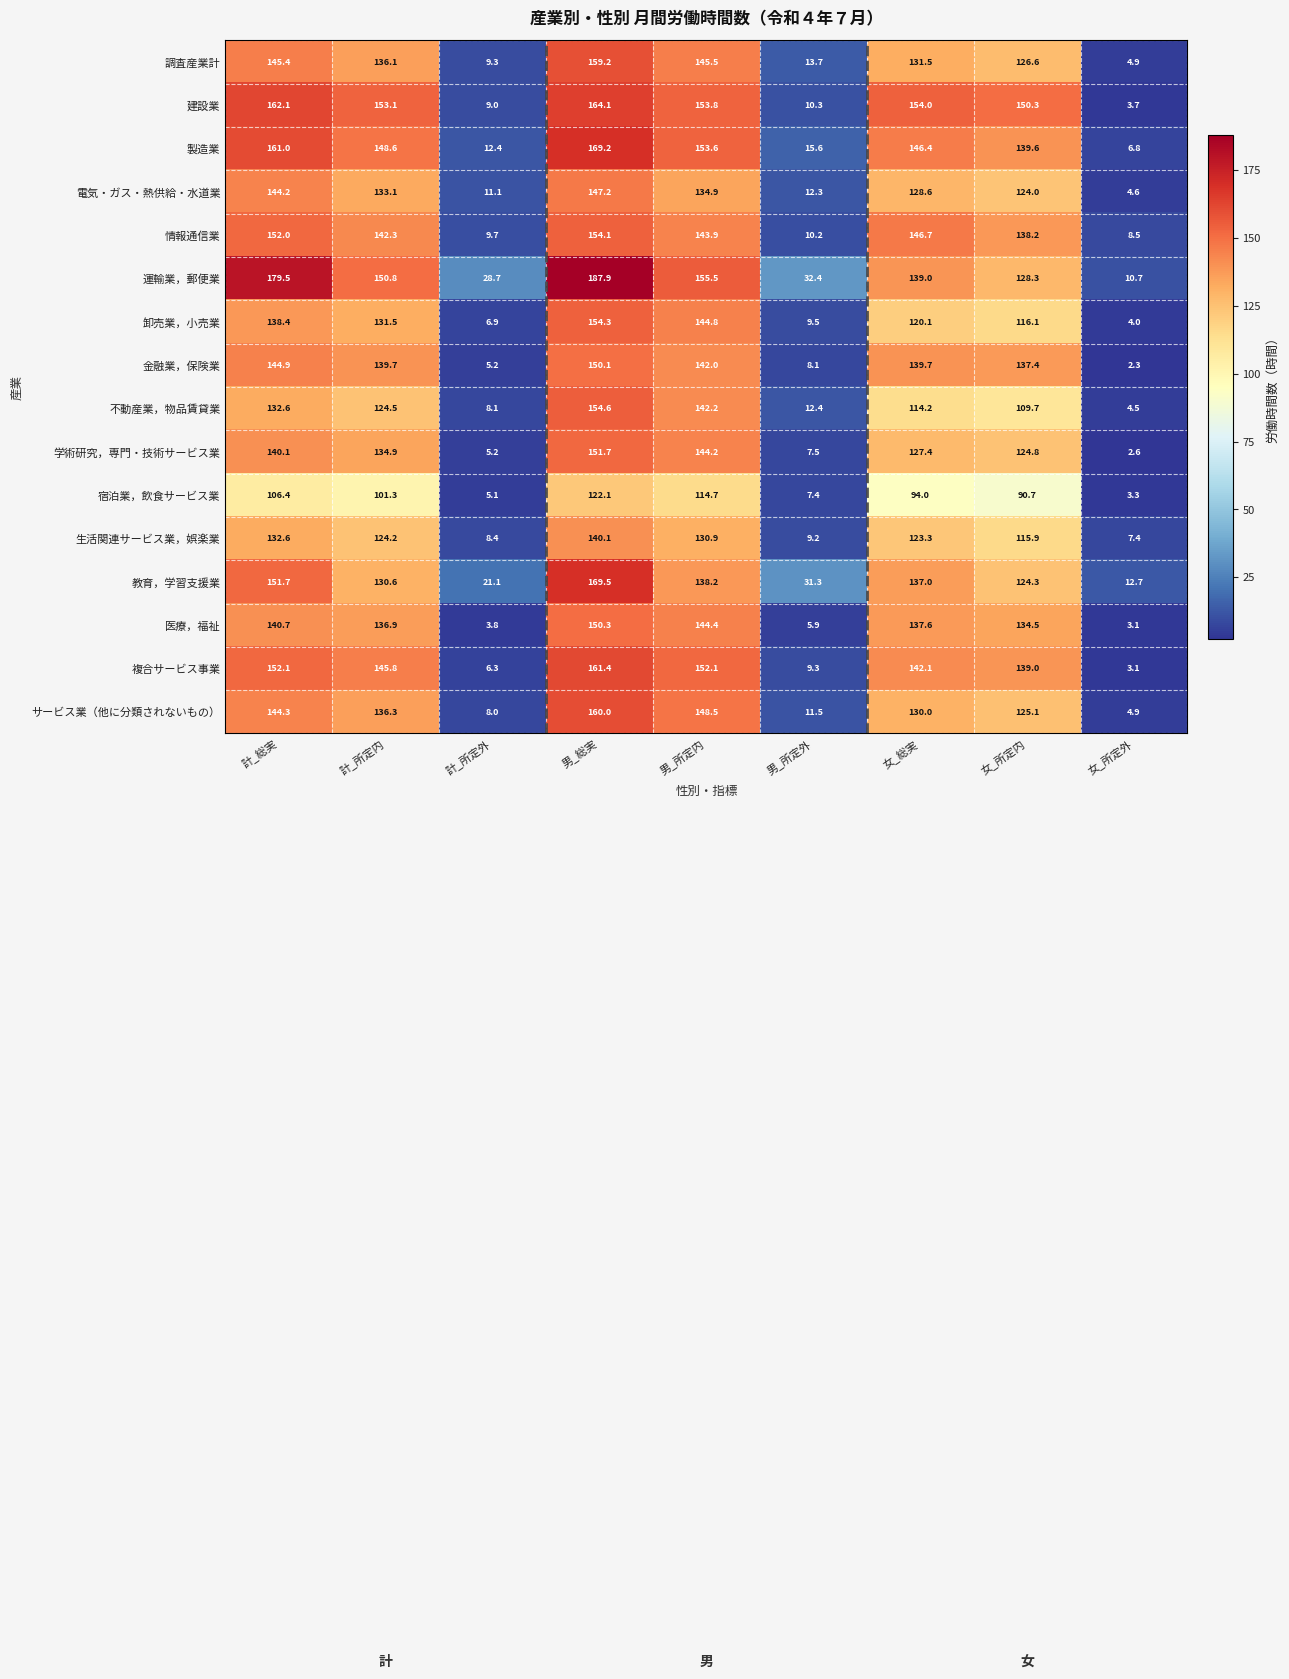

Is it true that 調査産業計 equals 86.6 at 計_所定内?

False